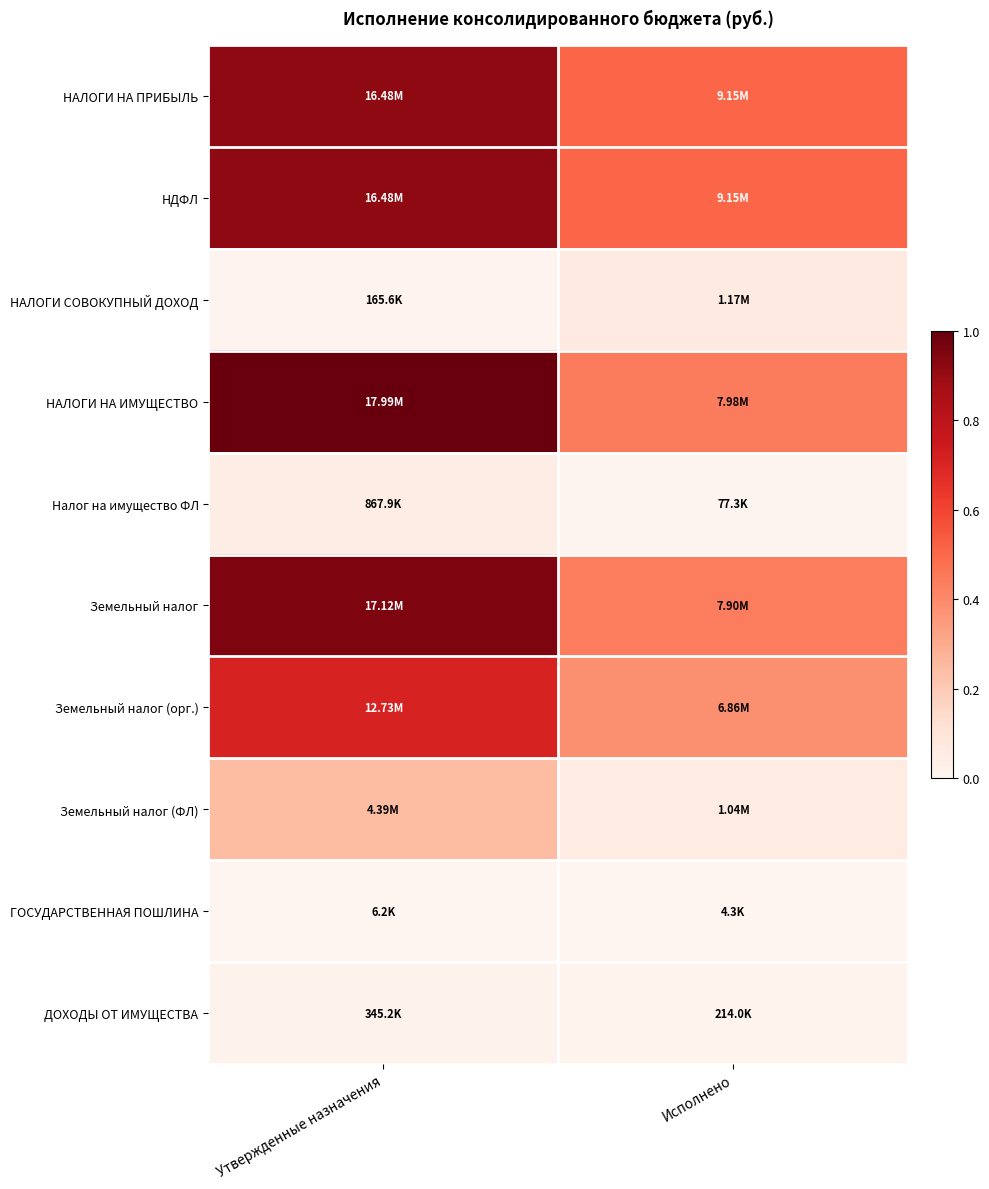

At which category is the sum across all series the highest?

Утвержденные назначения